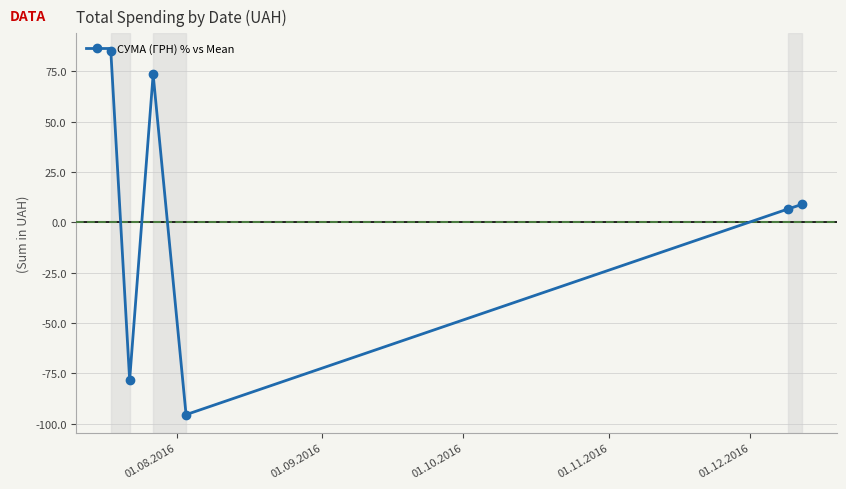

How many lines are shown in the chart?

1